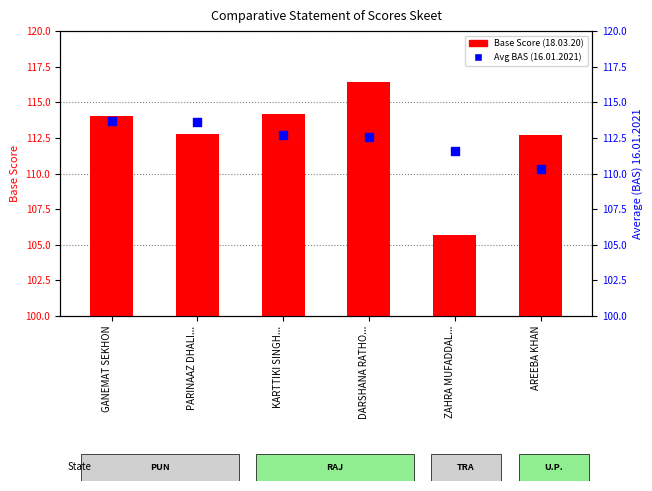

At which category is the sum across all series the highest?

DARSHANA RATHO...